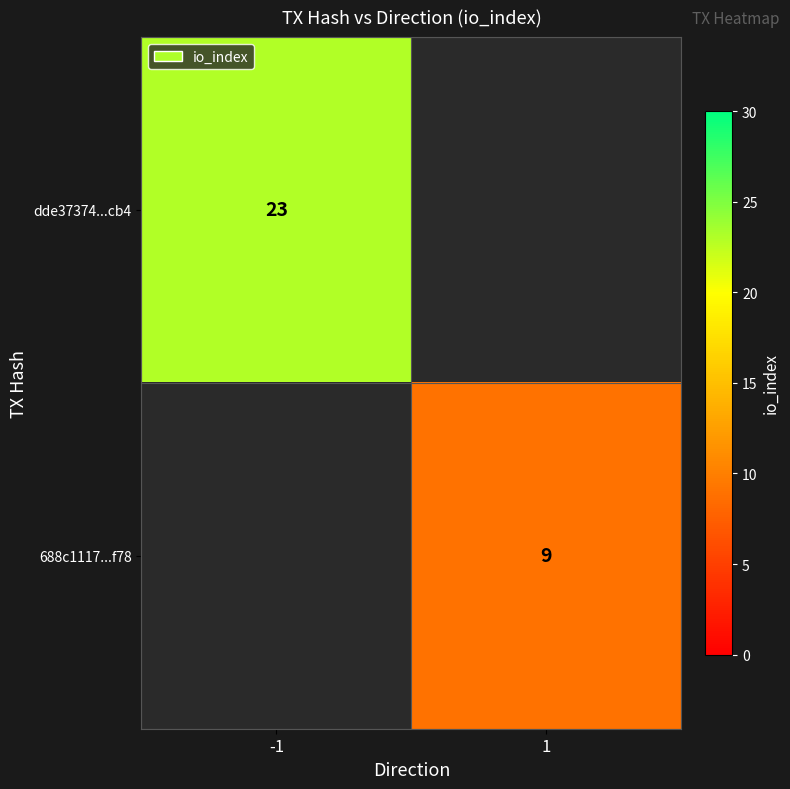

Rank the series by their average value, from highest to lowest.

dde37374...cb4, 688c1117...f78